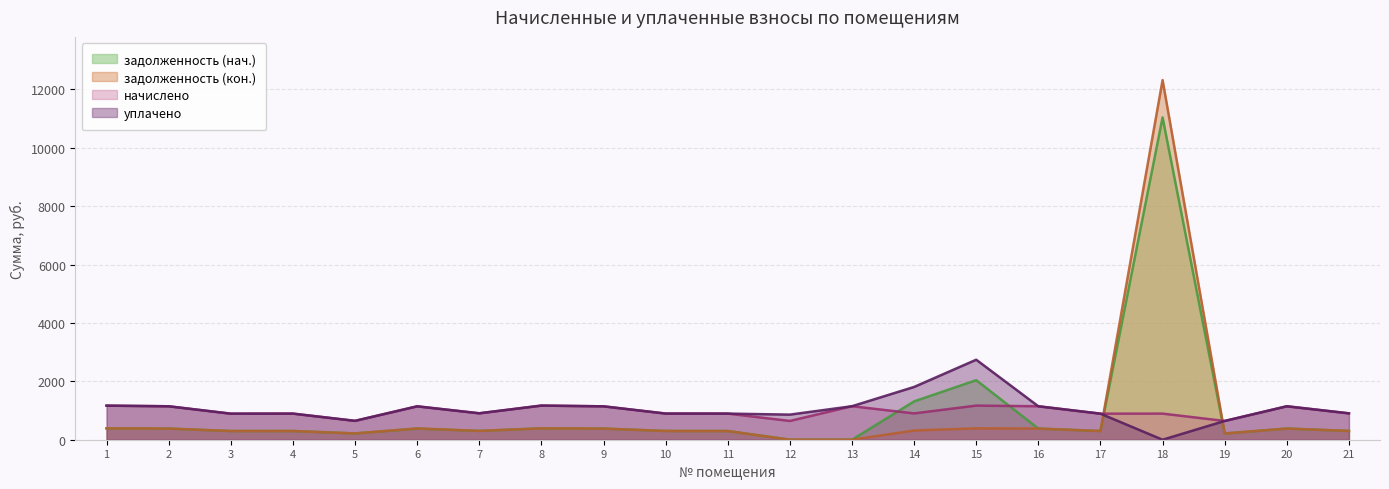

What is the difference between the задолженность (кон.) values at 13 and 15?

389.7